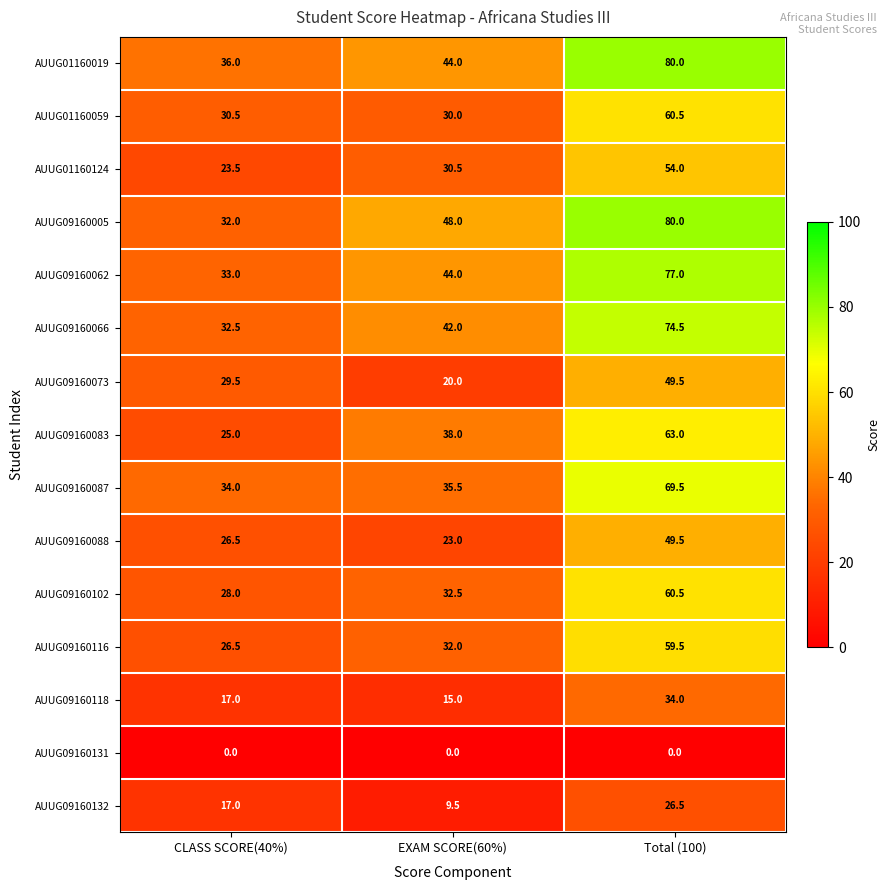

What is the sum of the AUUG01160059 values at CLASS SCORE(40%) and Total (100)?

91.0